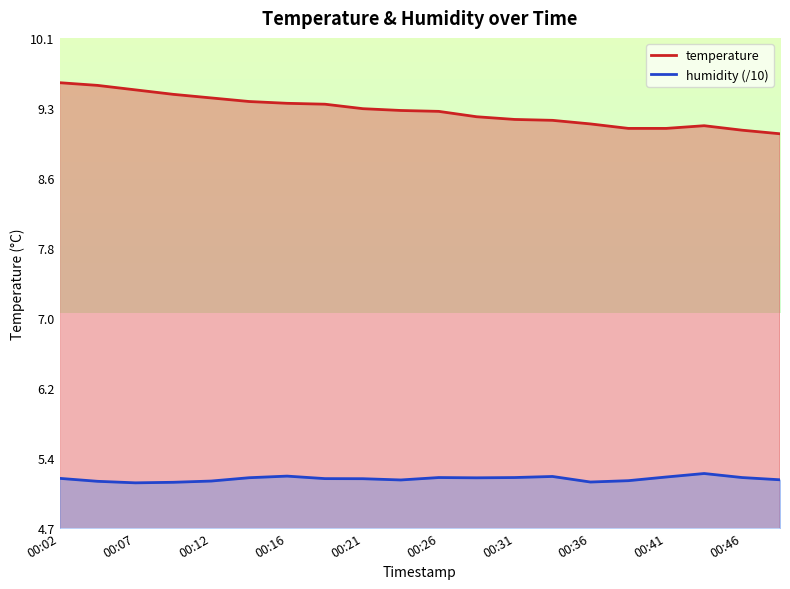

Reading left to right, what are all the values shown in this chart?

temperature: 9.6	9.6	9.6	9.5	9.5	9.4	9.4	9.4	9.3	9.3	9.3	9.2	9.2	9.2	9.2	9.1	9.1	9.2	9.1	9.1
humidity: 5.2	5.2	5.2	5.2	5.2	5.2	5.2	5.2	5.2	5.2	5.2	5.2	5.2	5.2	5.2	5.2	5.2	5.3	5.2	5.2